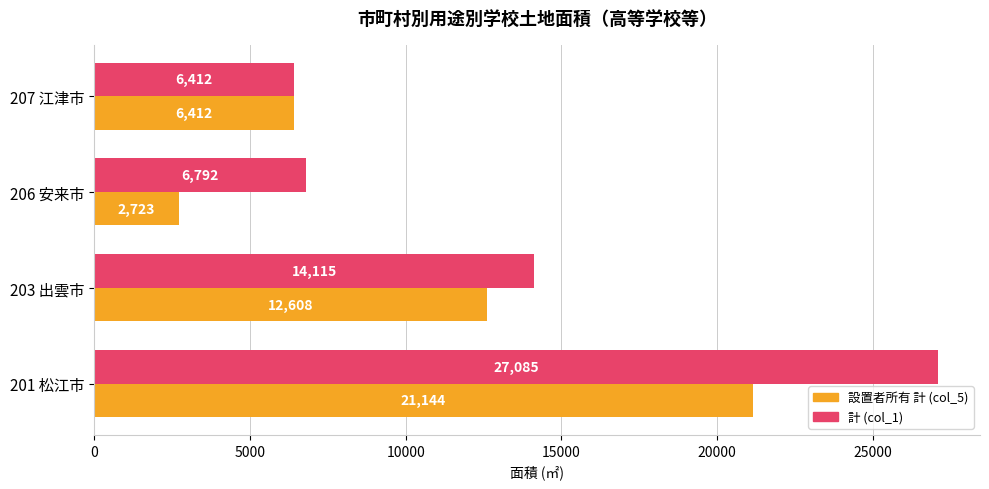

What is the sum of the 計 (col_1) values at 207 江津市 and 206 安来市?

13204